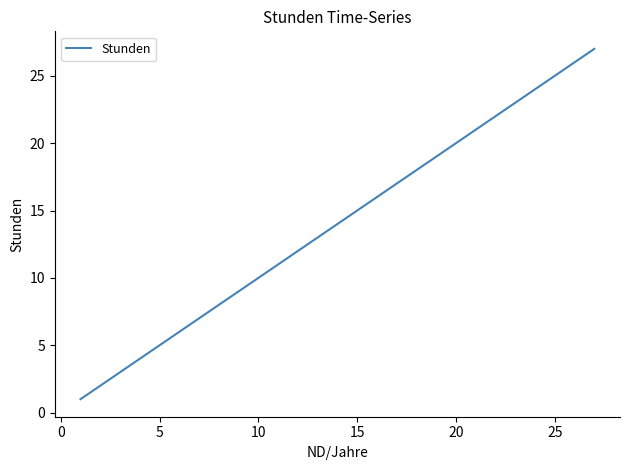

Count the number of data series in this chart.

1